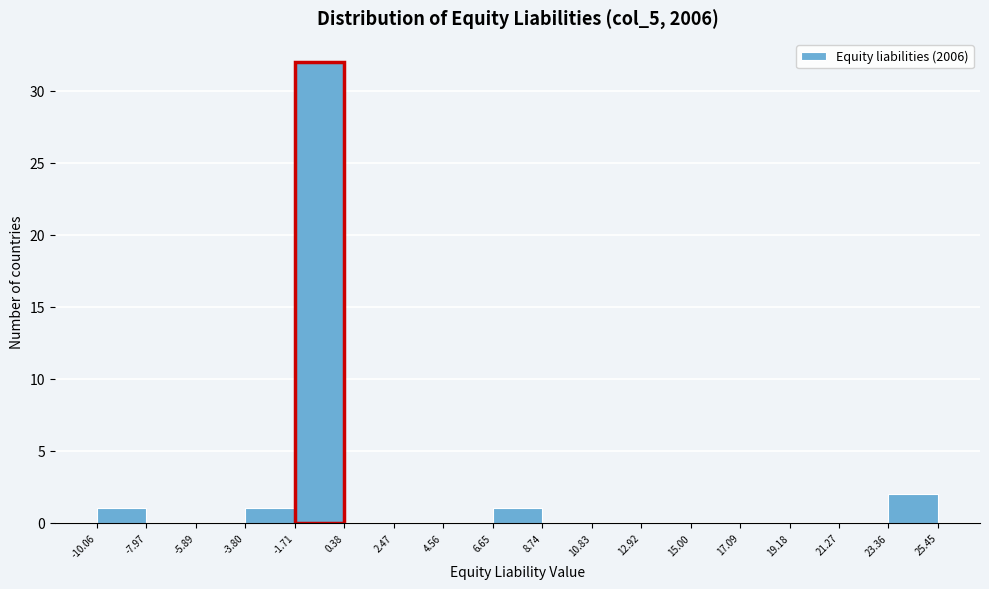

Reading left to right, list every bar in this chart as the range it spans on the x-axis followed by its height. The values are not printed on the chart, so give them approximately, as read against the axis.

-10.06 to -7.97: 1
-7.97 to -5.89: 0
-5.89 to -3.80: 0
-3.80 to -1.71: 1
-1.71 to 0.38: 32
0.38 to 2.47: 0
2.47 to 4.56: 0
4.56 to 6.65: 0
6.65 to 8.74: 1
8.74 to 10.83: 0
10.83 to 12.92: 0
12.92 to 15.00: 0
15.00 to 17.09: 0
17.09 to 19.18: 0
19.18 to 21.27: 0
21.27 to 23.36: 0
23.36 to 25.45: 2